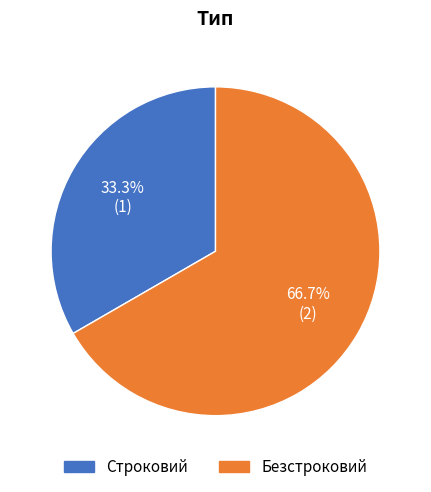

The Строковий slice represents 33% of the pie. True or false?

True